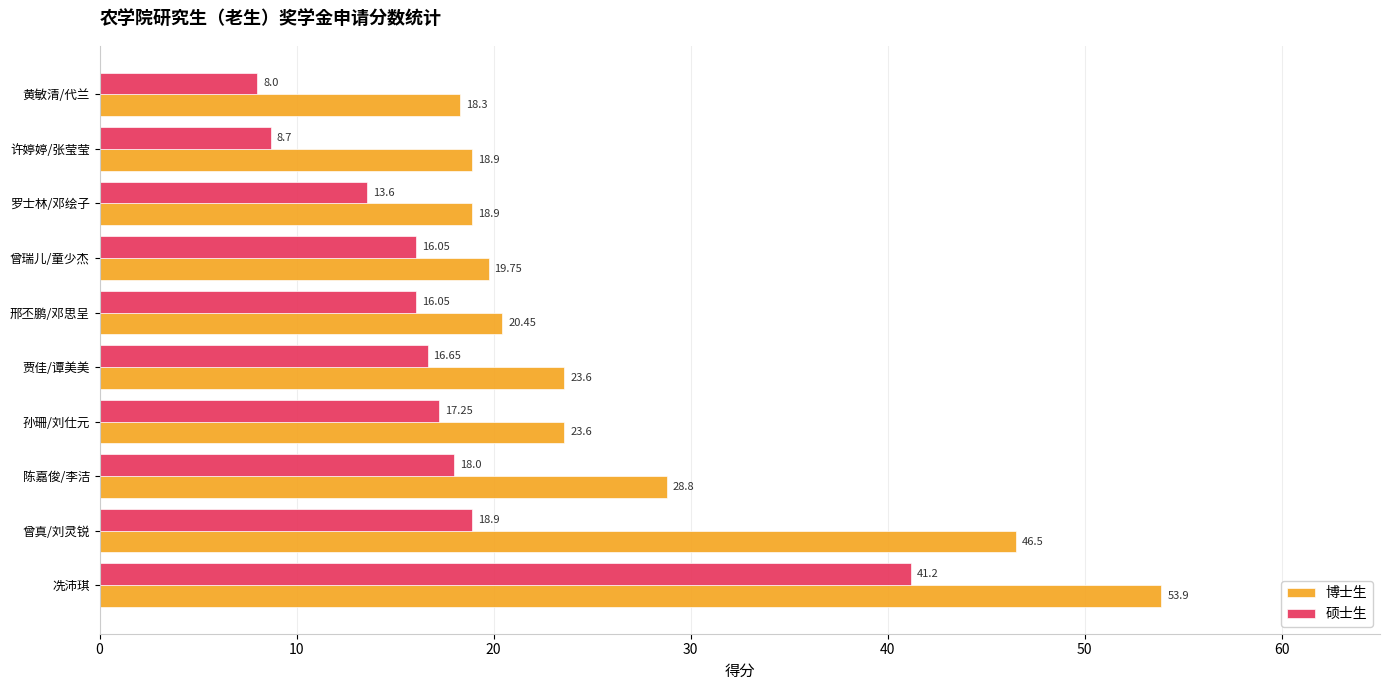

List the series in order of their overall mean, lowest first.

硕士生, 博士生